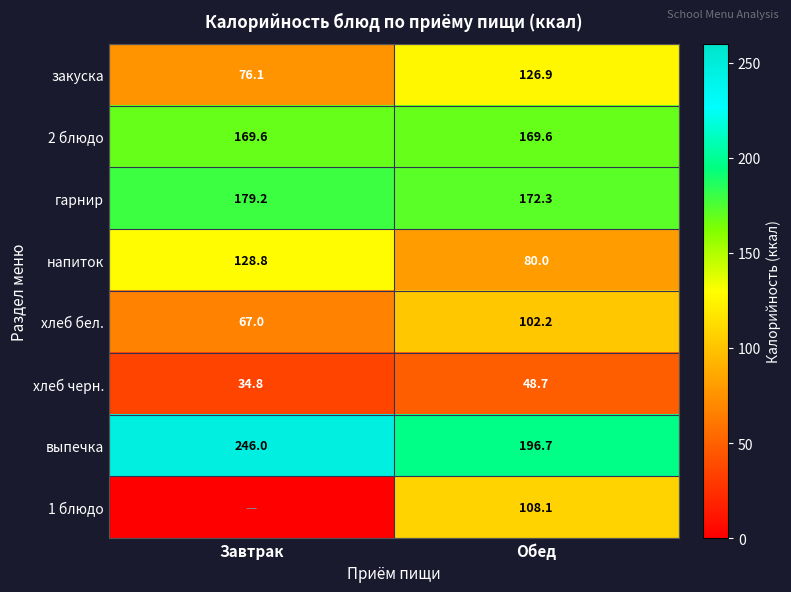

What is the sum of the хлеб бел. values at Завтрак and Обед?

169.2